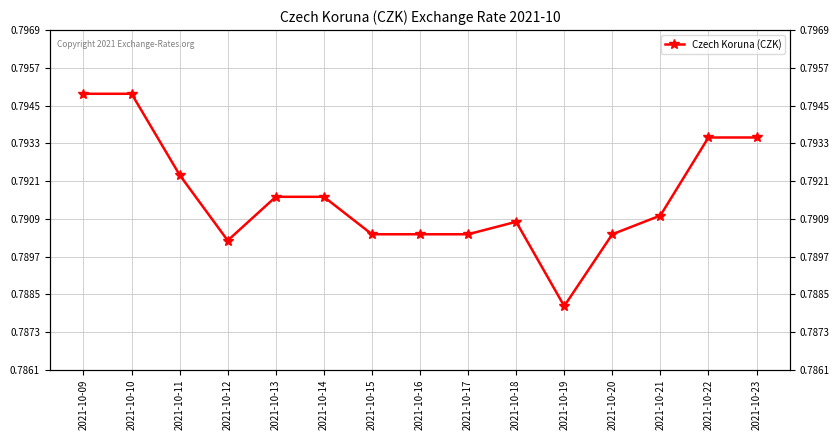

The value at 2021-10-20 is 0.8. True or false?

True